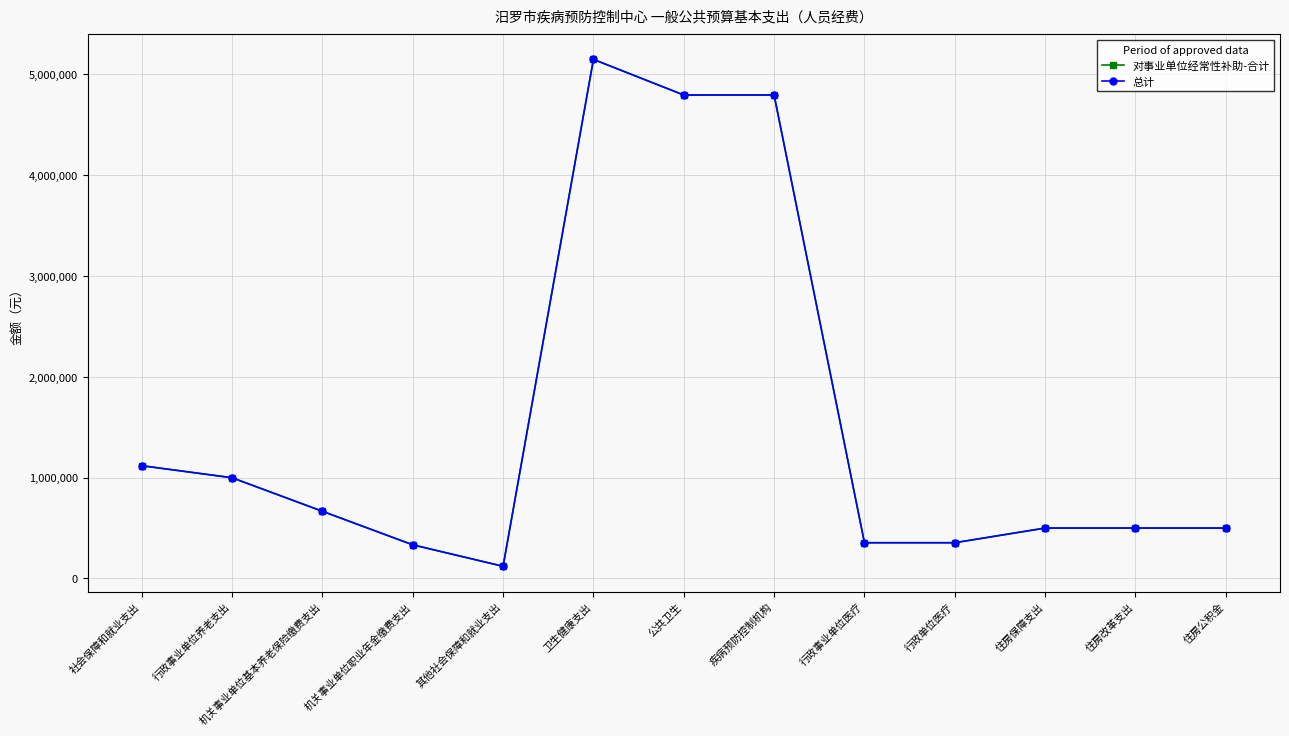

Between 卫生健康支出 and 其他社会保障和就业支出, which is larger?

卫生健康支出